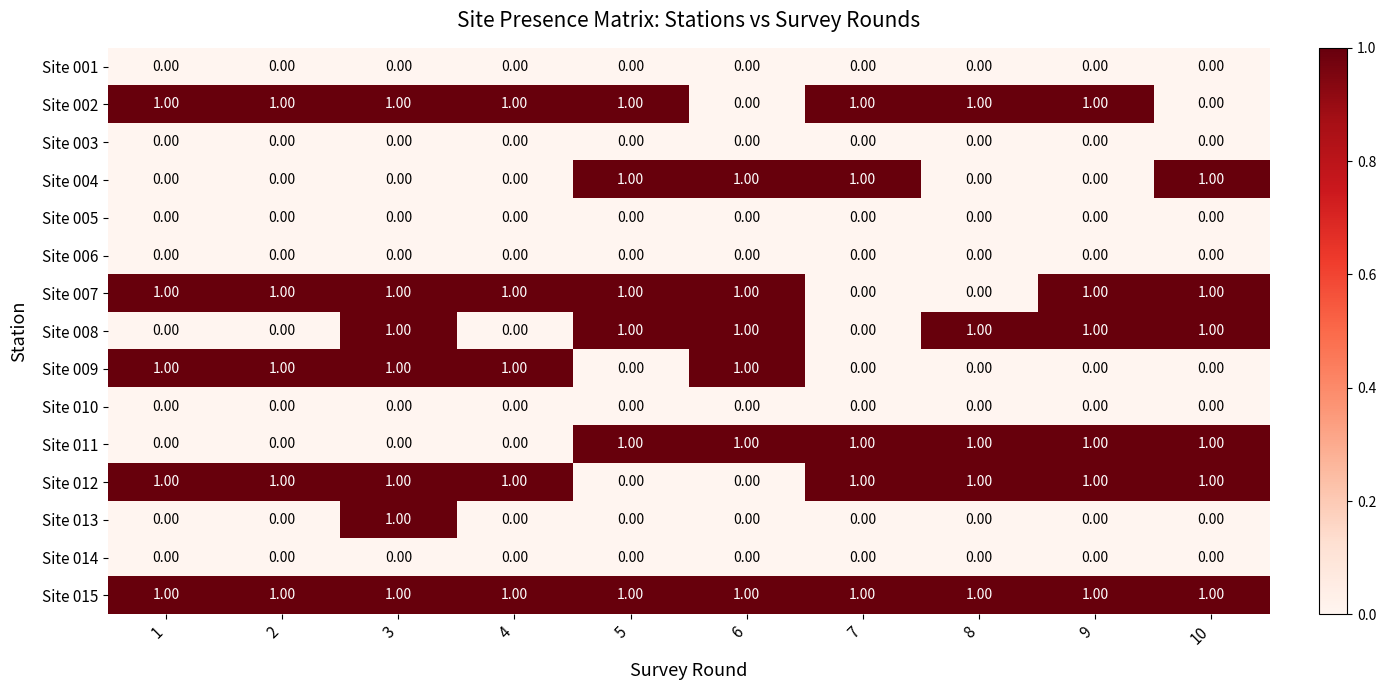

Which series has the largest total across all categories?

Site 015